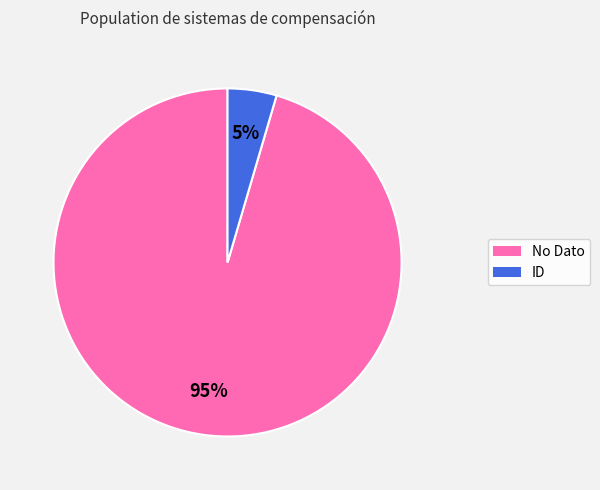

Does No Dato account for over 50% of the chart?

Yes